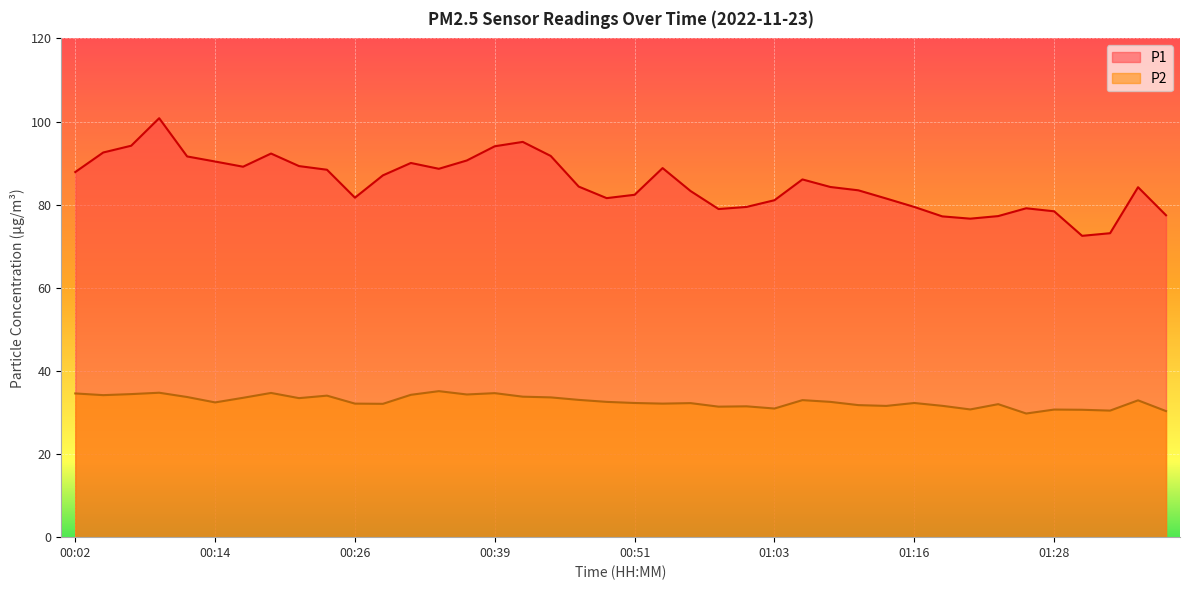

What value does the P2 series have at 01:23?

32.0